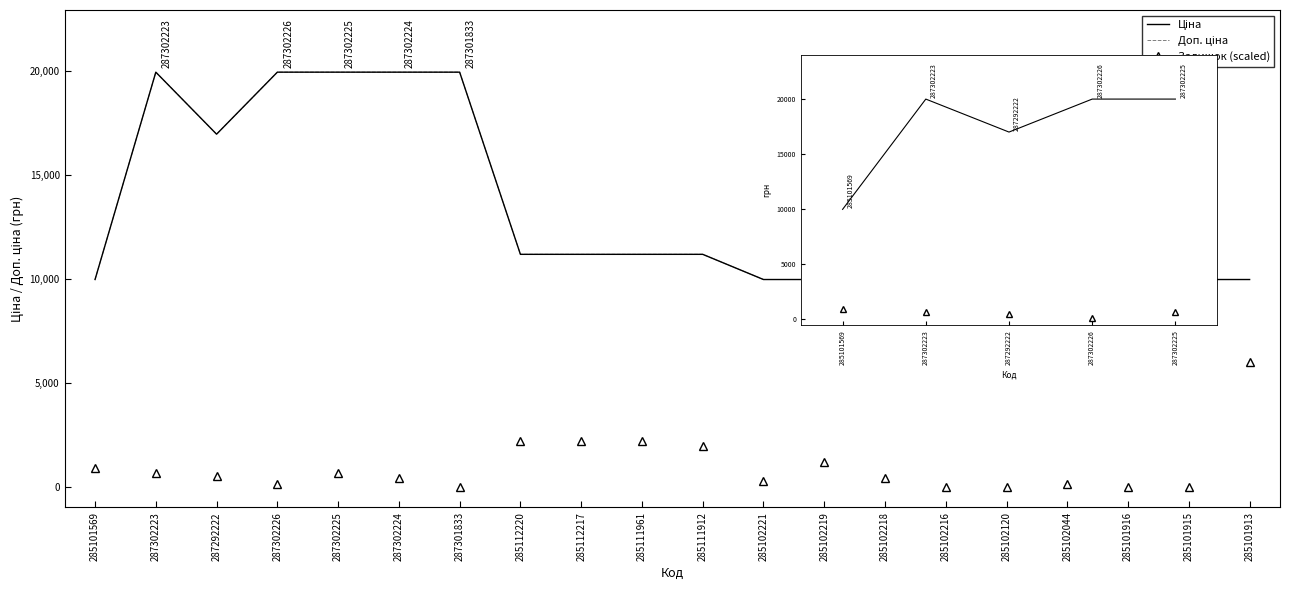

At 285111912, list the series in order from smallest to largest.

Залишок, Ціна, Доп. ціна